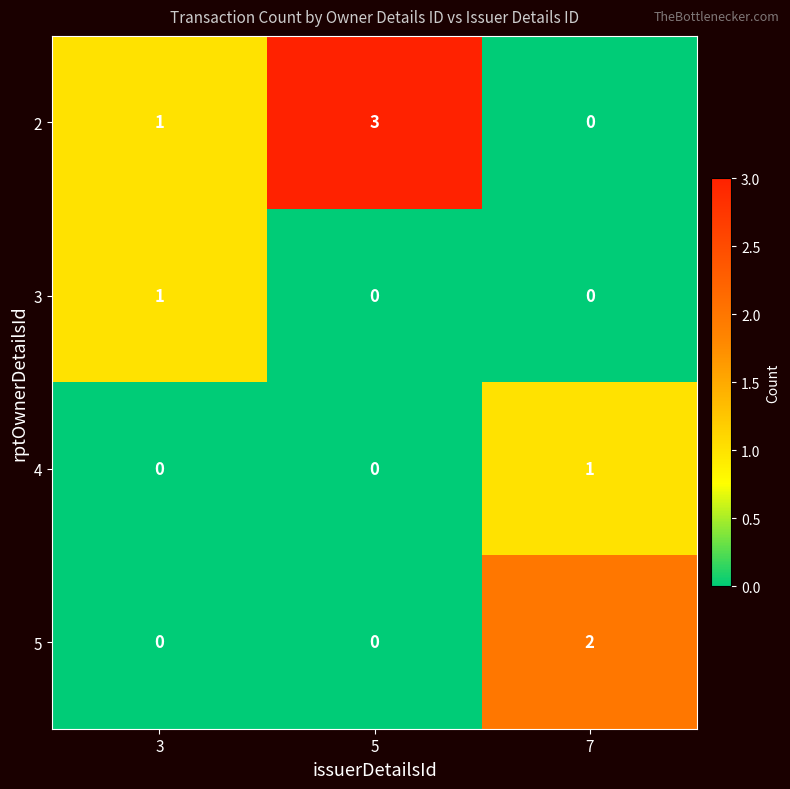

How many distinct data groups are displayed?

4